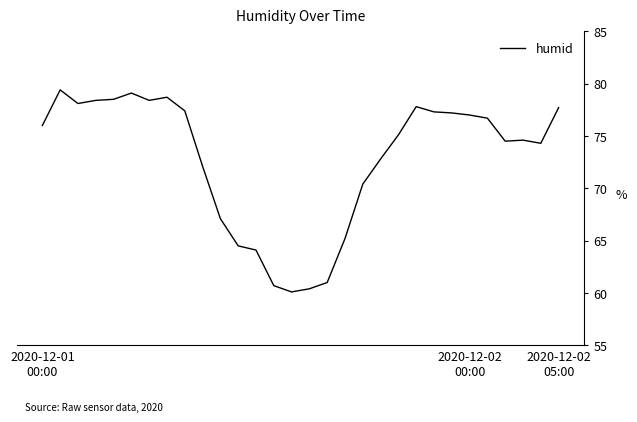

What is the maximum value shown in the chart?

79.4